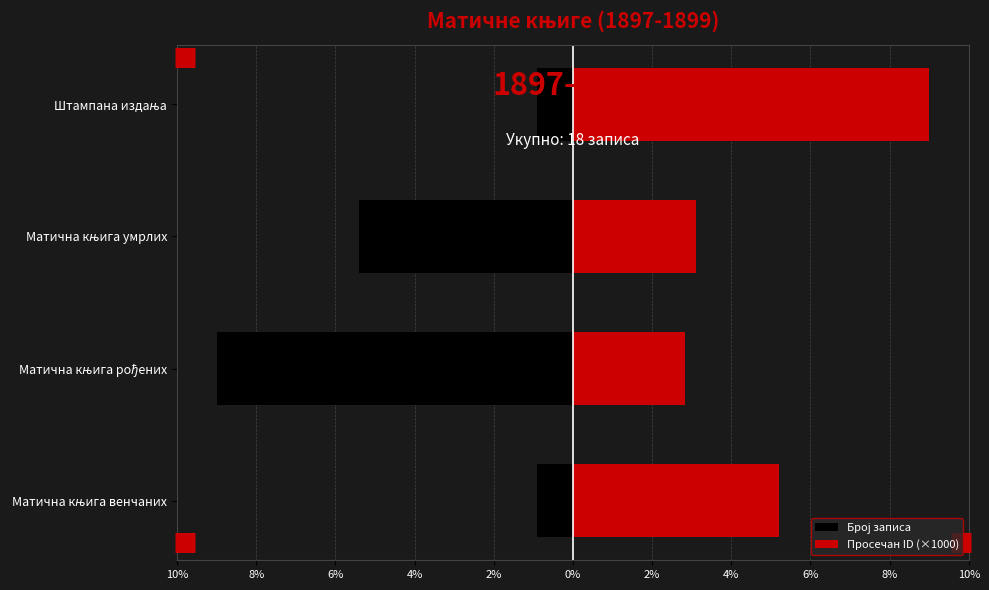

Which series has the widest spread of values?

Број записа